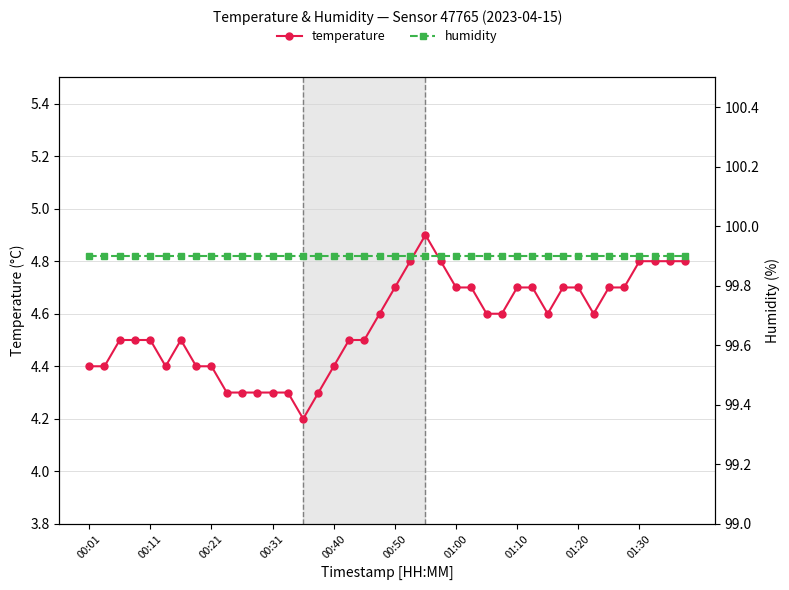

What is the maximum value for temperature?

4.9